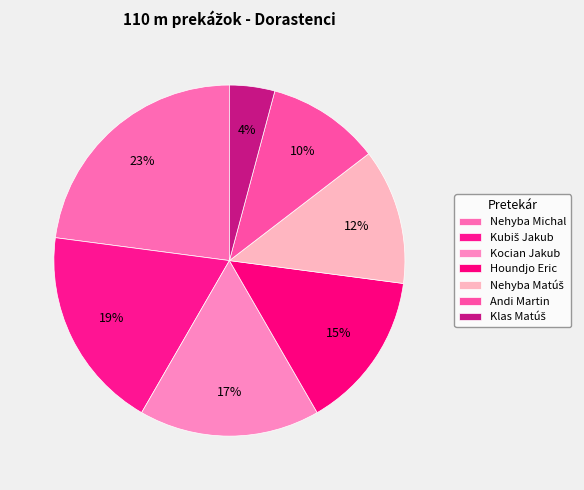

What percentage is the Nehyba Michal slice, to the nearest percent?

23%